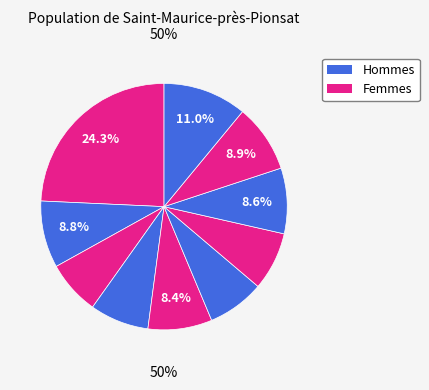

Do pct25 and pct55 together represent more than half of the pie?

No